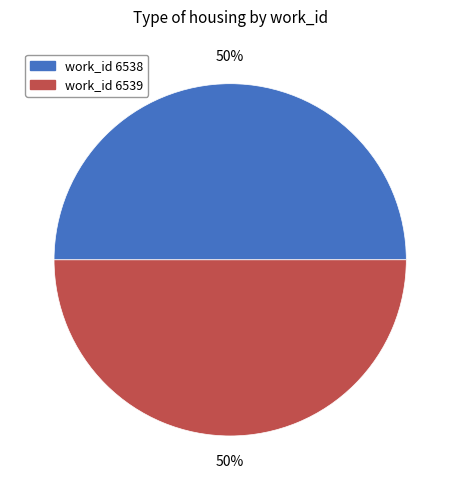

The work_id 6538 slice represents 42% of the pie. True or false?

False